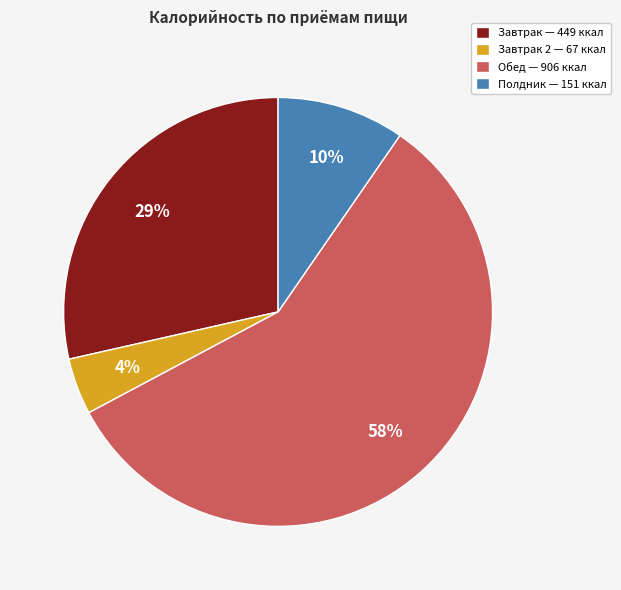

True or false: Обед — 906 ккал accounts for 45% of the total.

False